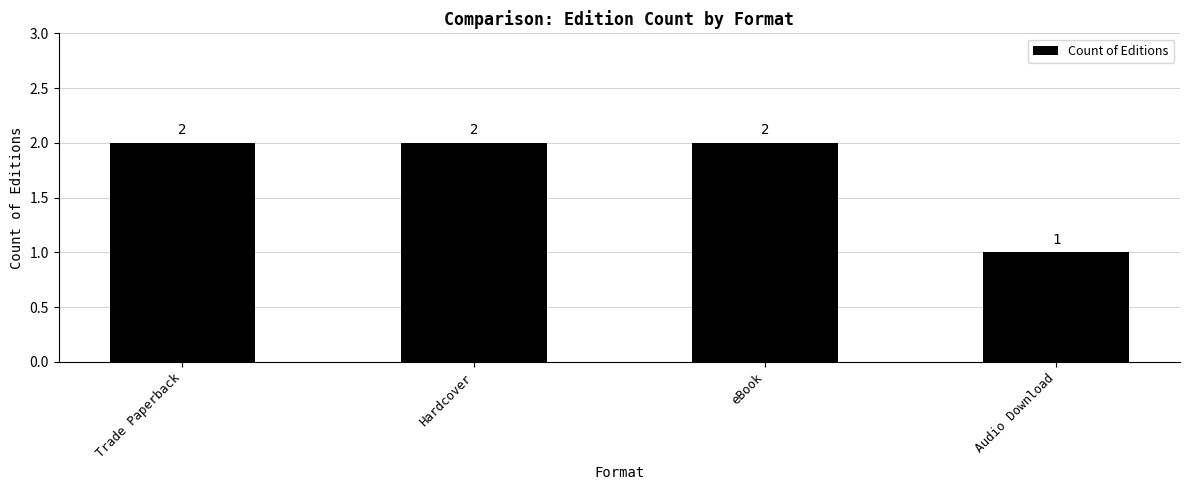

At which category does the chart reach its minimum across all series?

Audio Download